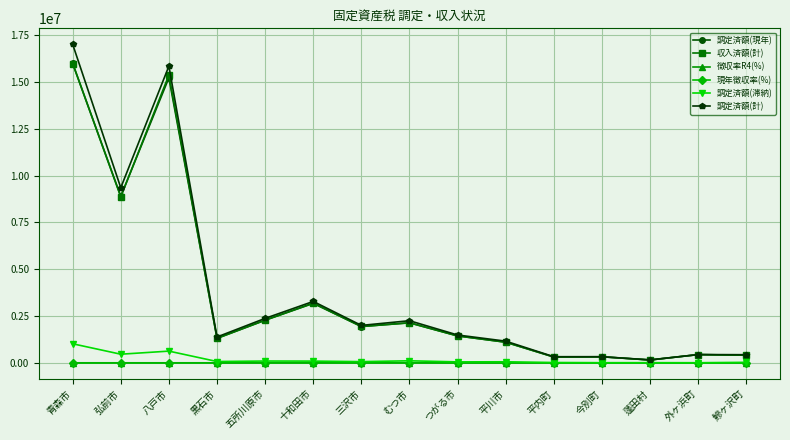

Is it true that 調定済額(現年) equals 14371975.6 at 弘前市?

False